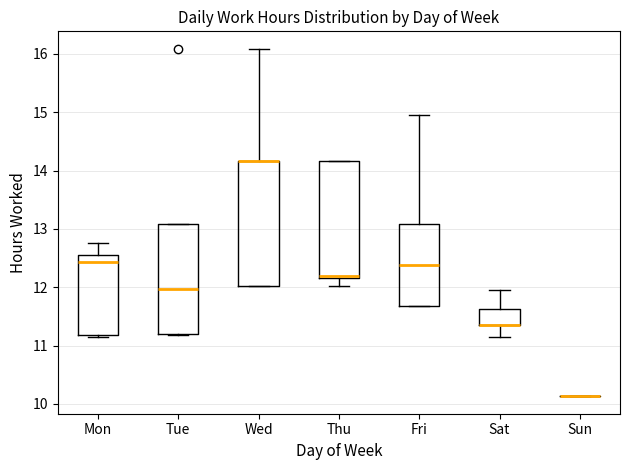

Comparing the boxes themselves (not the whiskers), which one is the tallest?

Wed